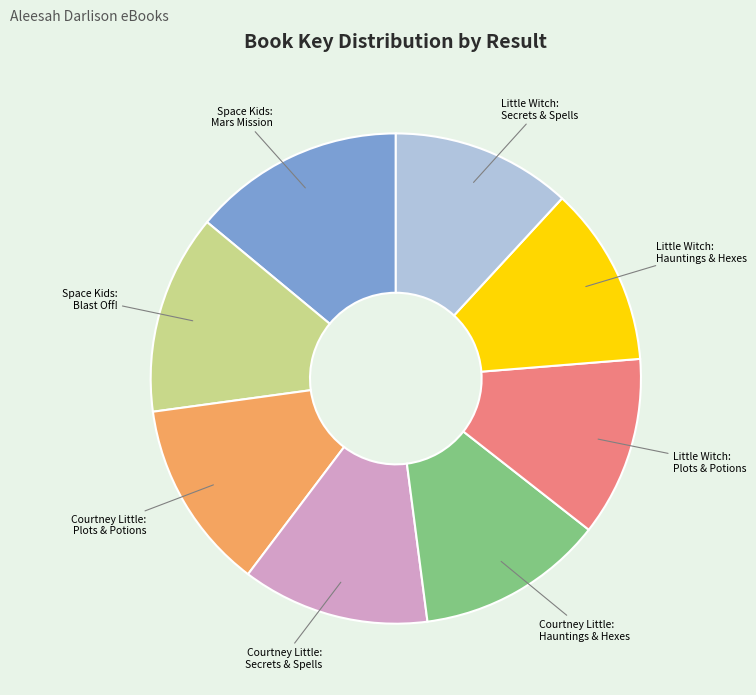

Is it true that Space Kids: Mars Mission is 14% of the pie?

True